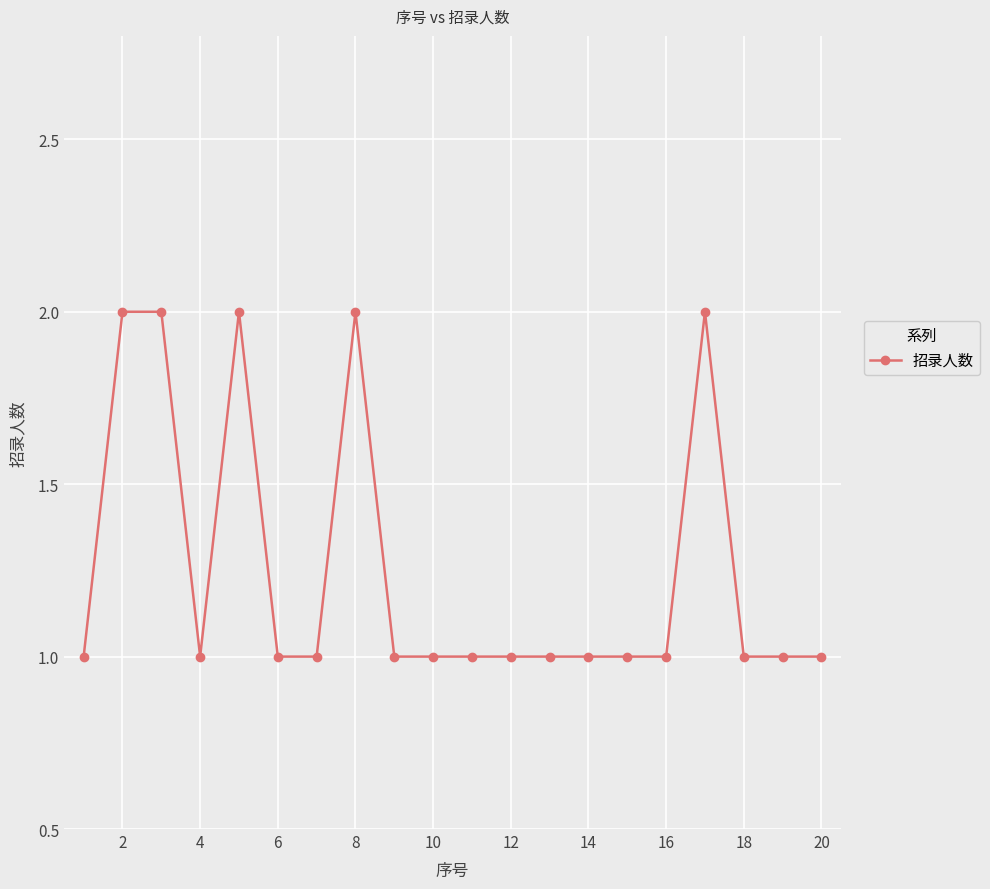

What is the sum of all values?

25